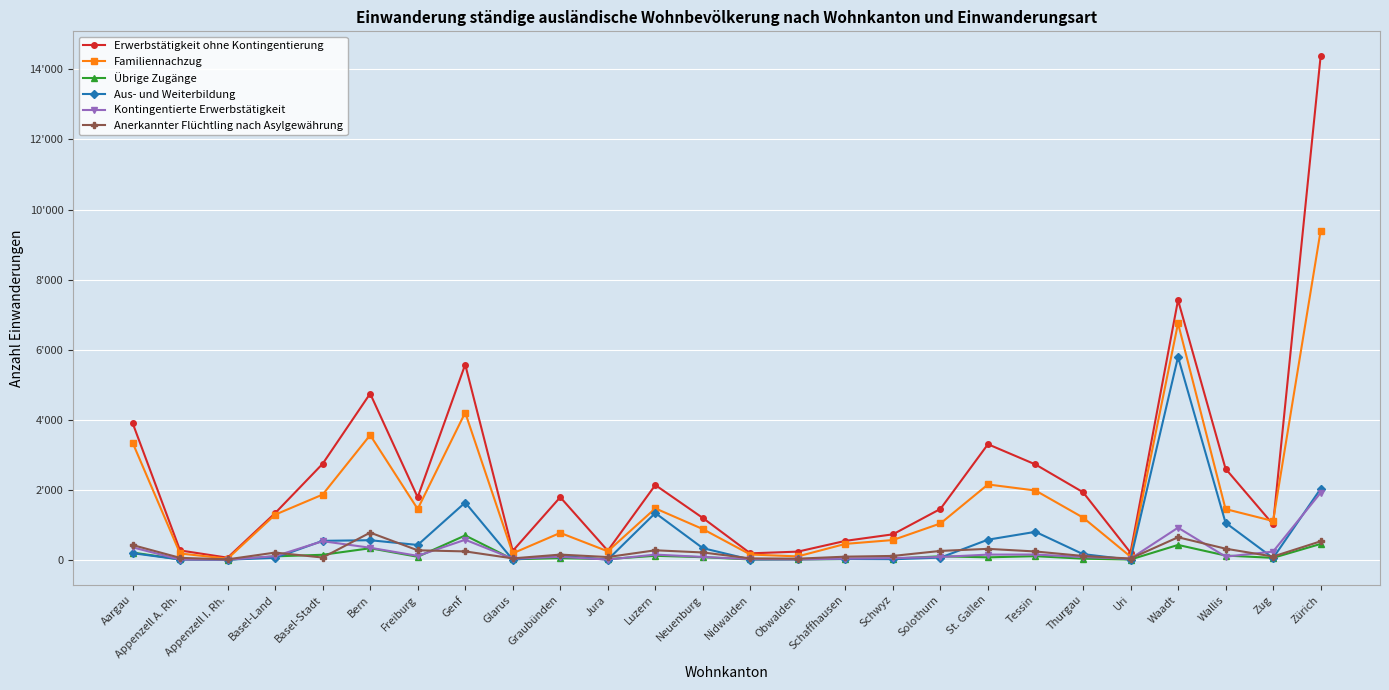

In Familiennachzug, how many points are higher than both neighbors (excluding endpoints)?

6